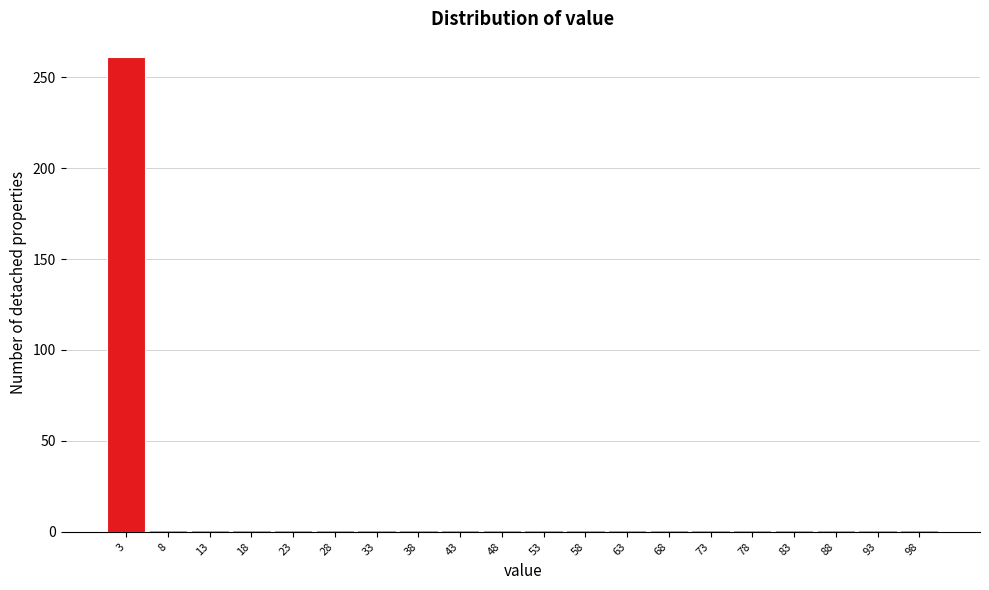

Reading left to right, transcribe this chart: for each bar, give the range it covers on the x-axis and its height. Neither the bar edges nor the heights are printed on the chart, so give them approximately, as read against the axes.

0 to 5: 260
5 to 10: under 5
10 to 15: under 5
15 to 20: under 5
20 to 25: under 5
25 to 30: under 5
30 to 35: under 5
35 to 40: under 5
40 to 45: under 5
45 to 51: under 5
51 to 56: under 5
56 to 61: under 5
61 to 66: under 5
66 to 71: under 5
71 to 76: under 5
76 to 81: under 5
81 to 86: under 5
86 to 91: under 5
91 to 96: under 5
96 to 101: under 5